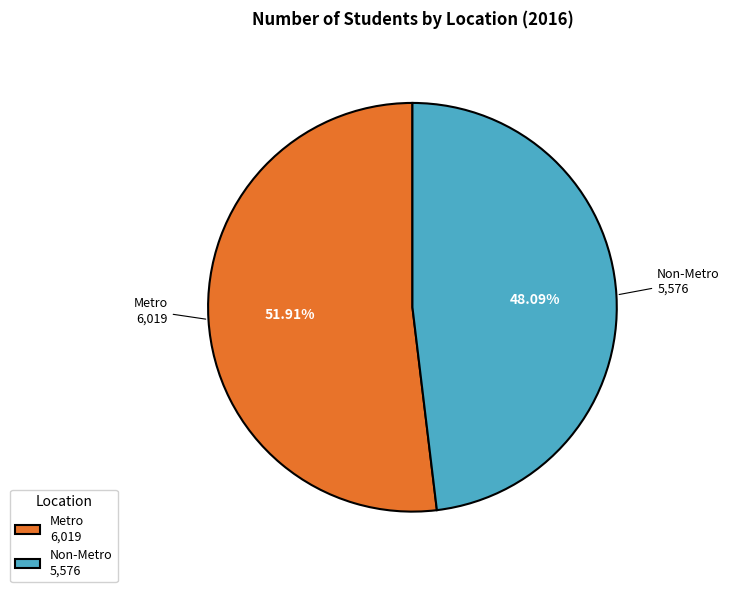

Is the sum of Metro and Non-Metro greater than half?

Yes